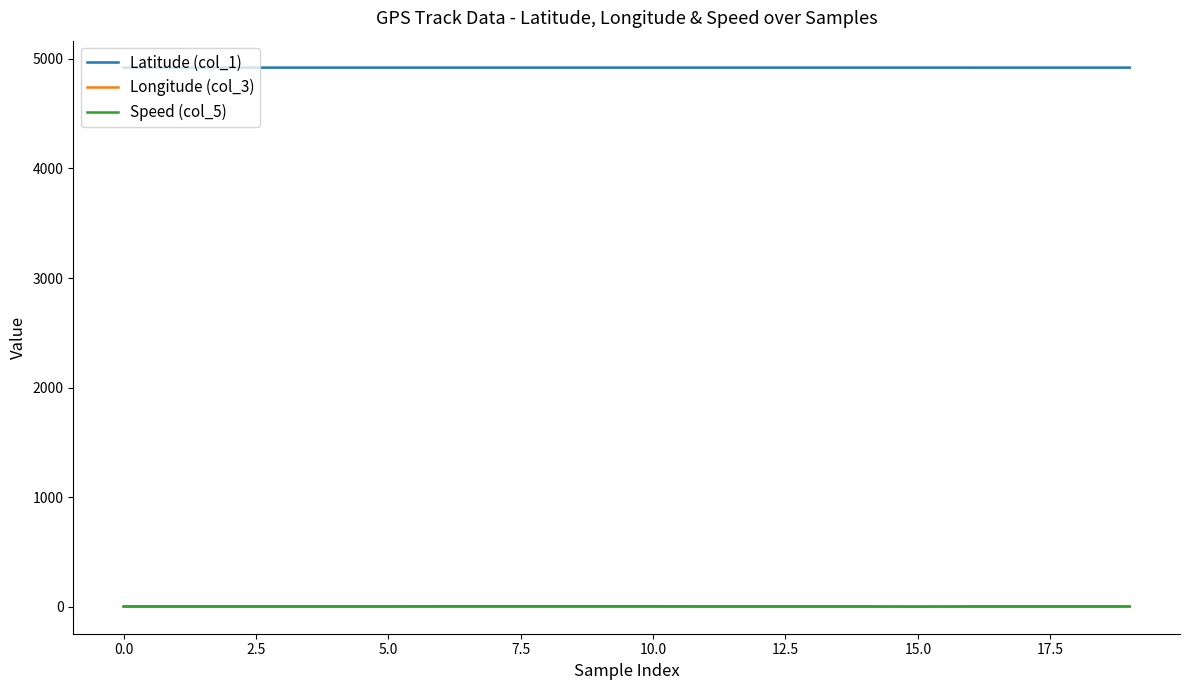

Count the number of categories in the chart.

20